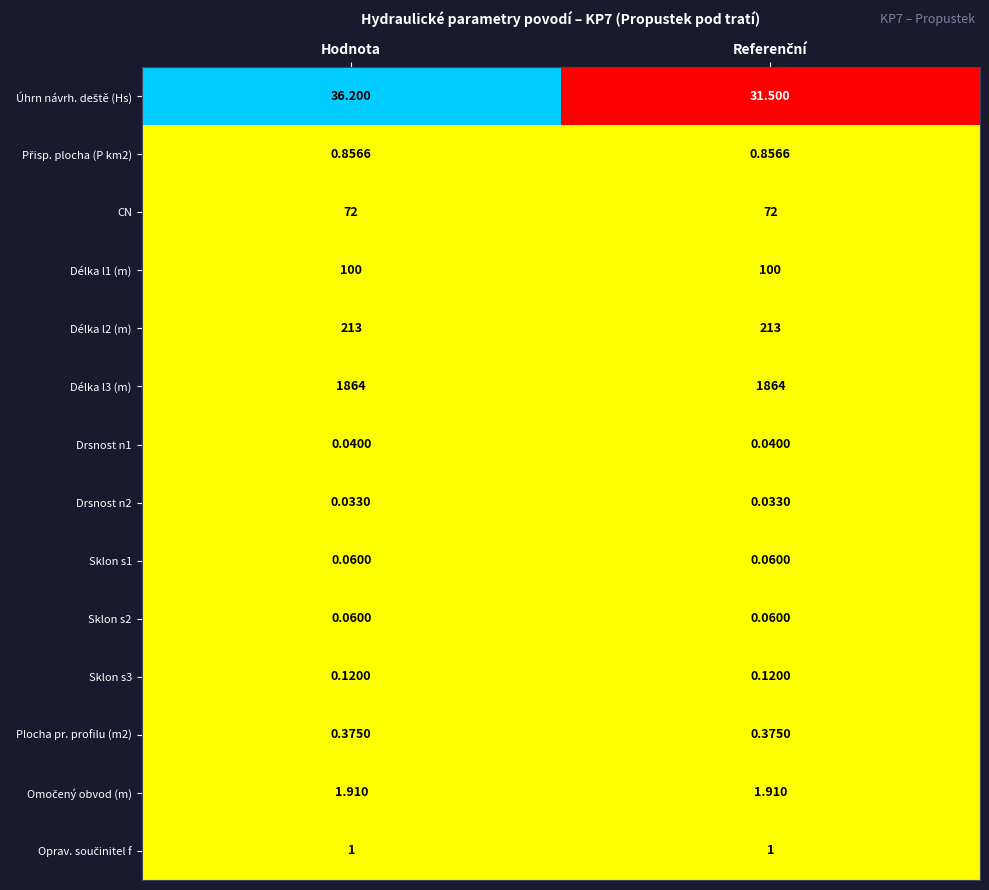

At which category is the sum across all series the highest?

Hodnota